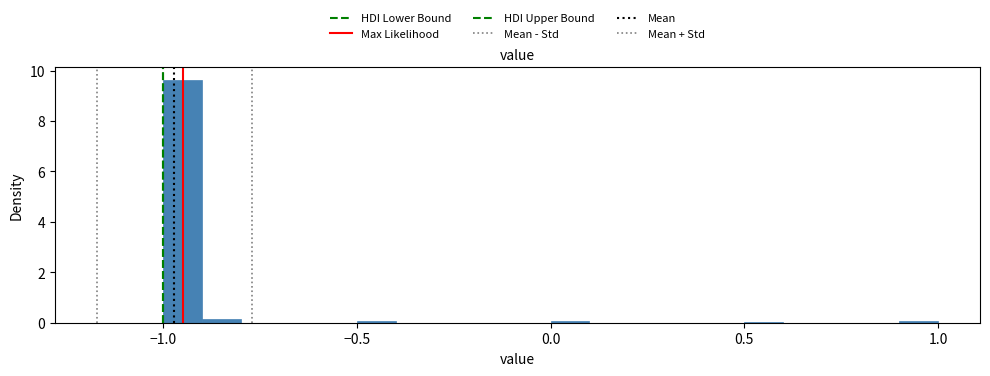

Around what value on the x-axis is the tallest bar? Give the approximate position of its centre, as read against the axis.

-0.95